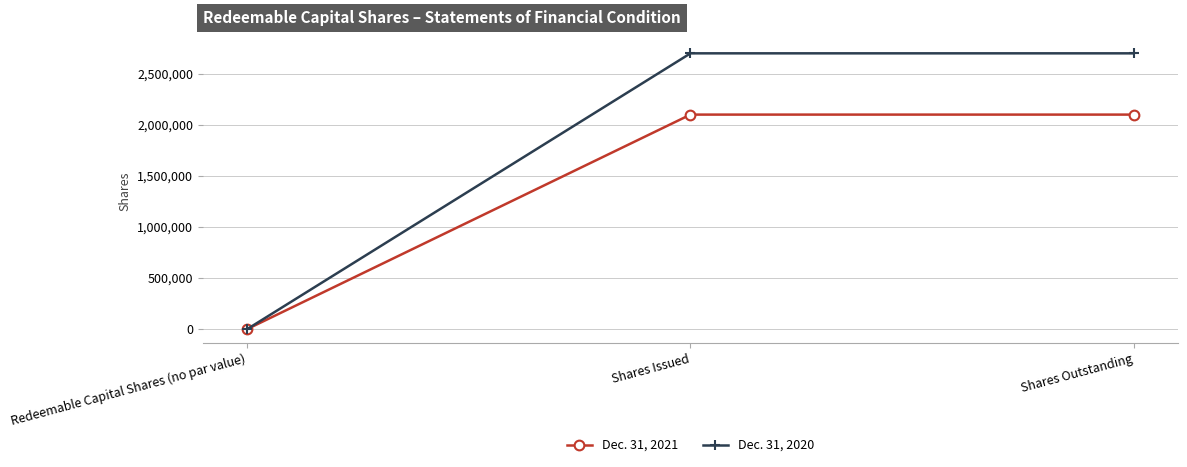

Which series has the largest range (max minus min)?

Dec. 31, 2020